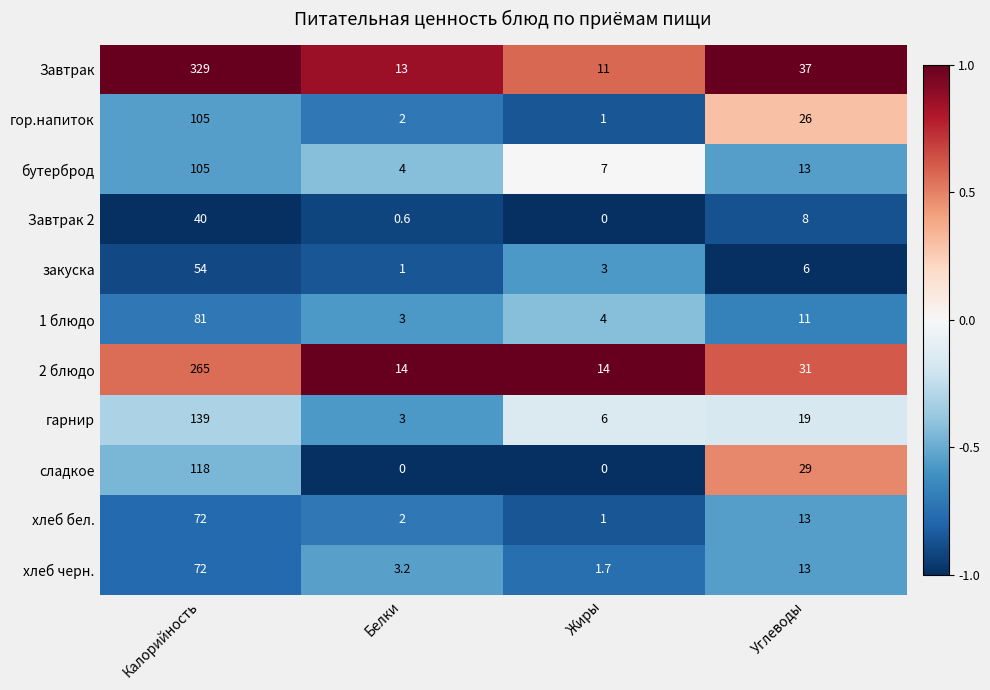

What is the difference between the second highest and minimum values in the гор.напиток series?

25.0